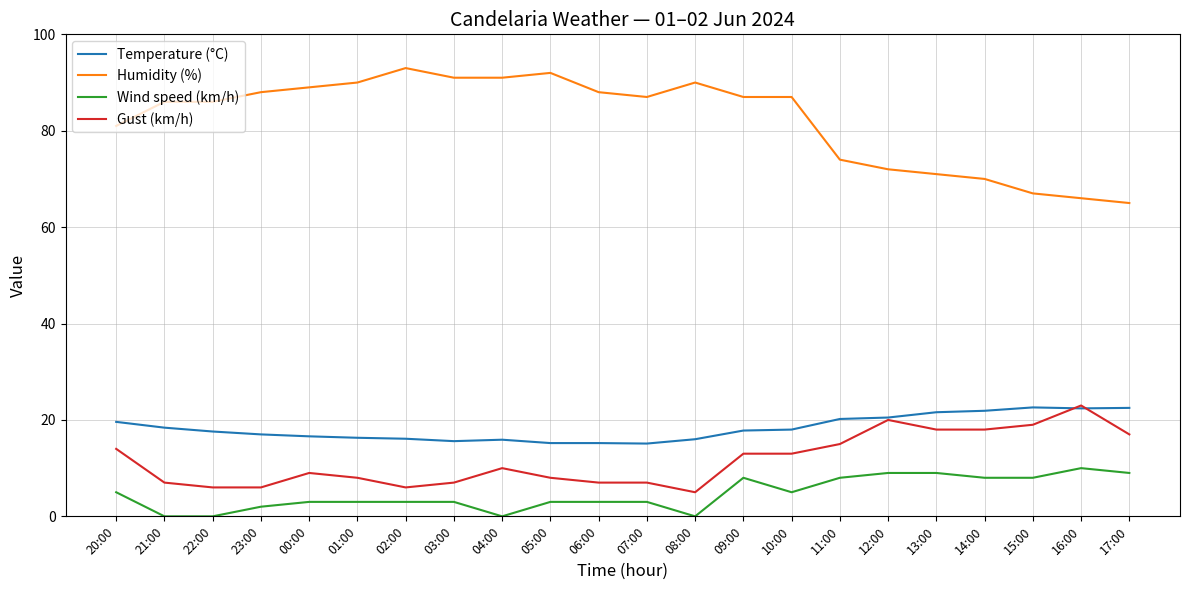

True or false: Gust (km/h) and Wind speed (km/h) intersect in this chart.

False